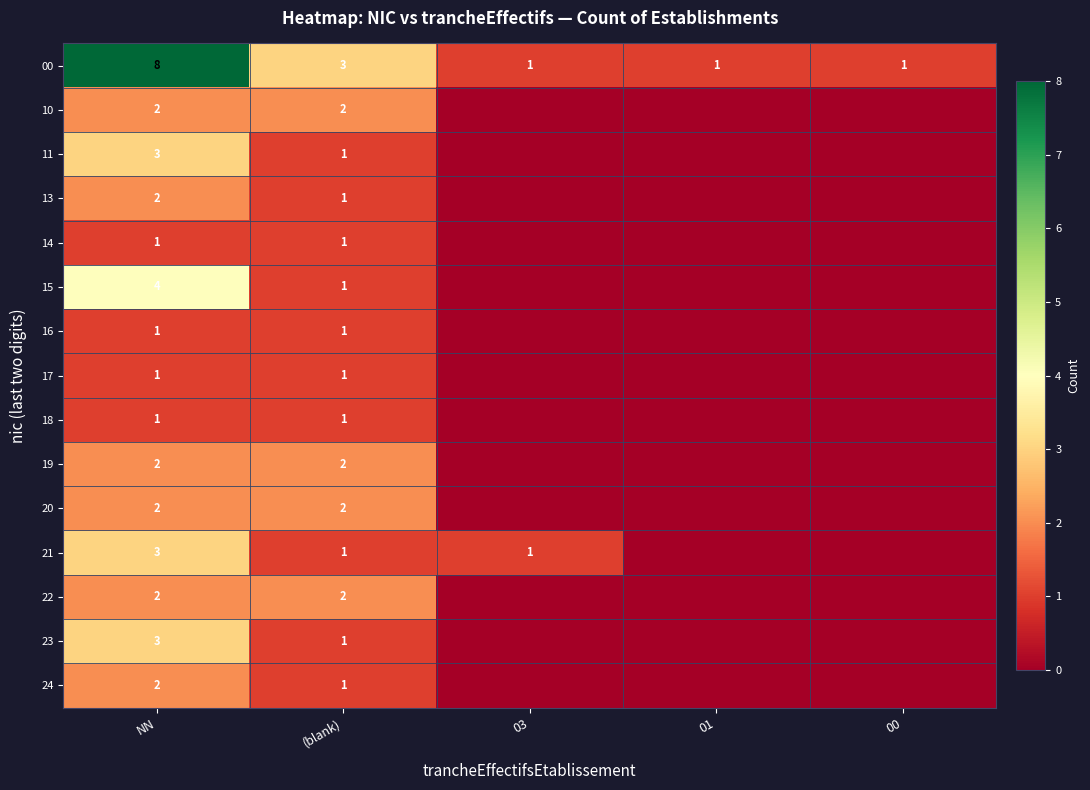

True or false: 22 has a value of 2 at (blank).

True